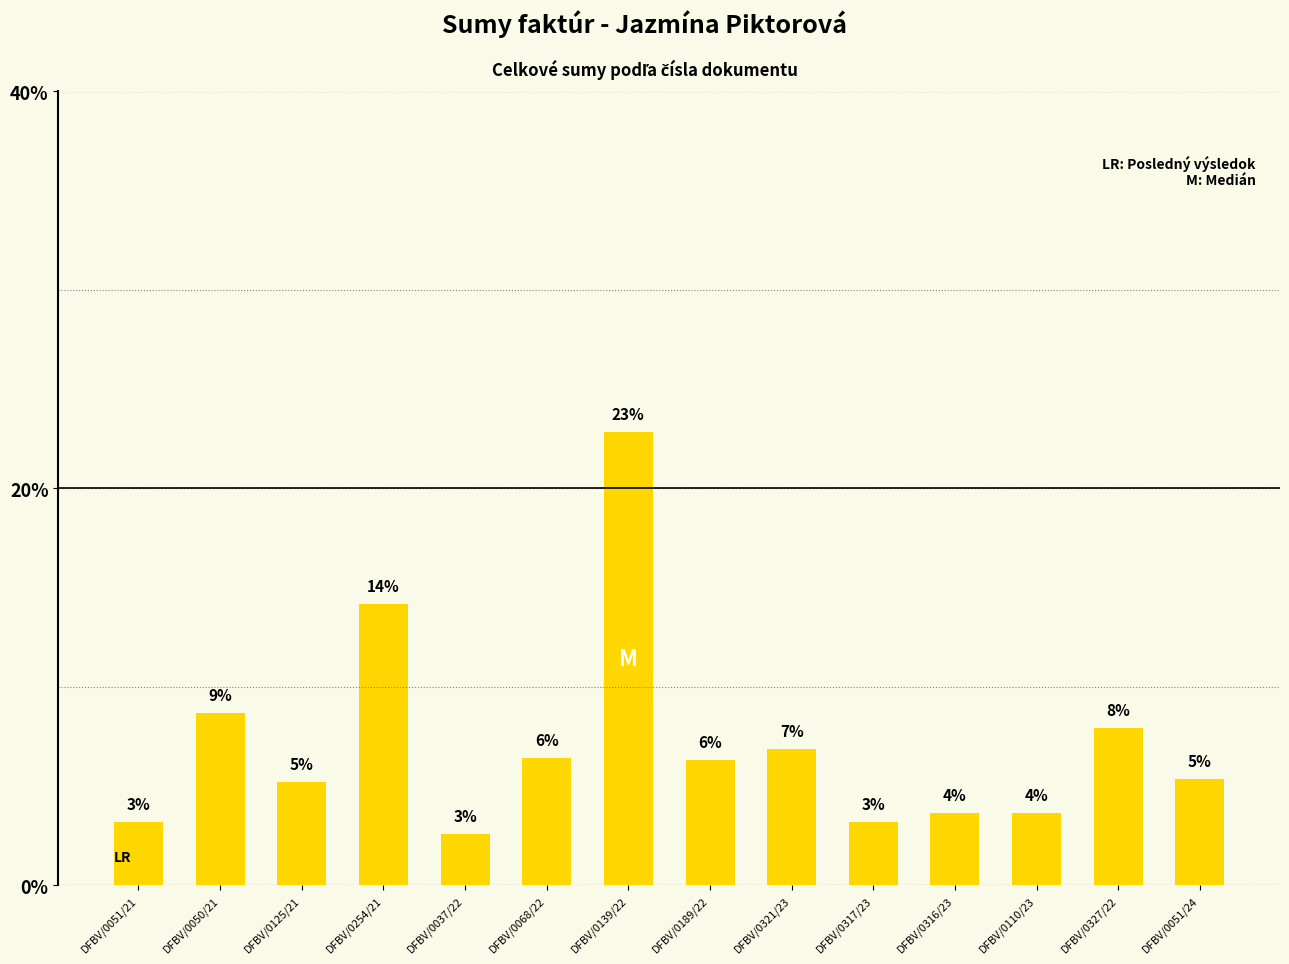

How many bars are there in total?

14